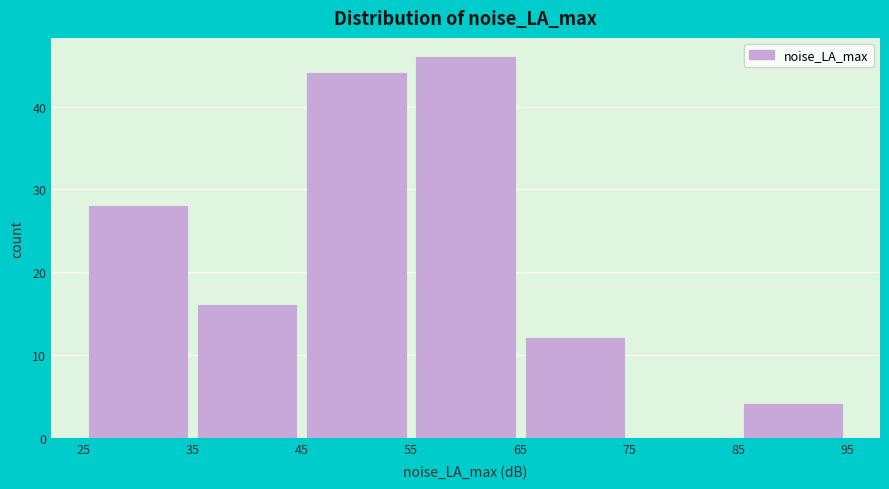

Reading left to right, list every bar in this chart as the range it spans on the x-axis followed by its height. The values are not printed on the chart, so give them approximately, as read against the axis.

25 to 35: 28
35 to 45: 16
45 to 55: 44
55 to 65: 46
65 to 75: 12
75 to 85: 0
85 to 95: 4